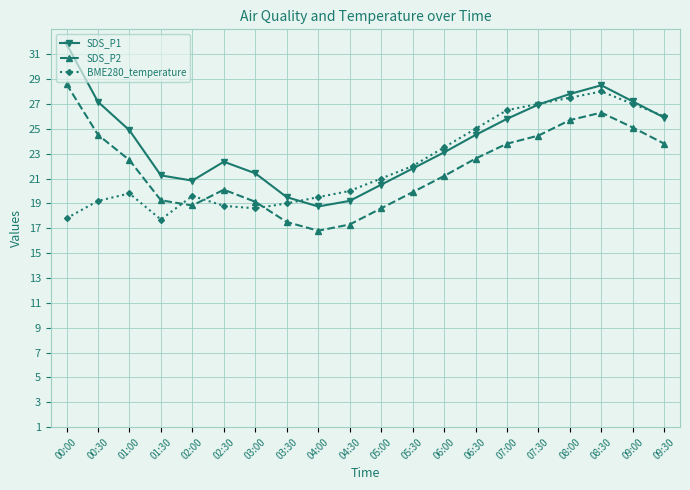

Read the SDS_P1 value at 09:00.

27.2